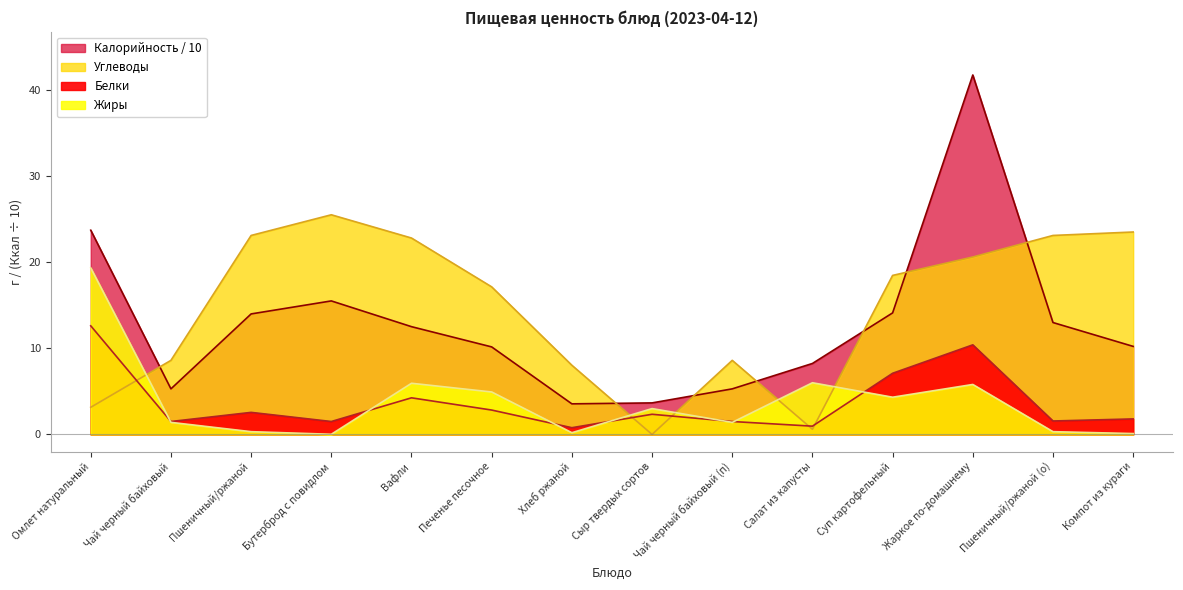

How many intersections are there between Углеводы and Белки?

5